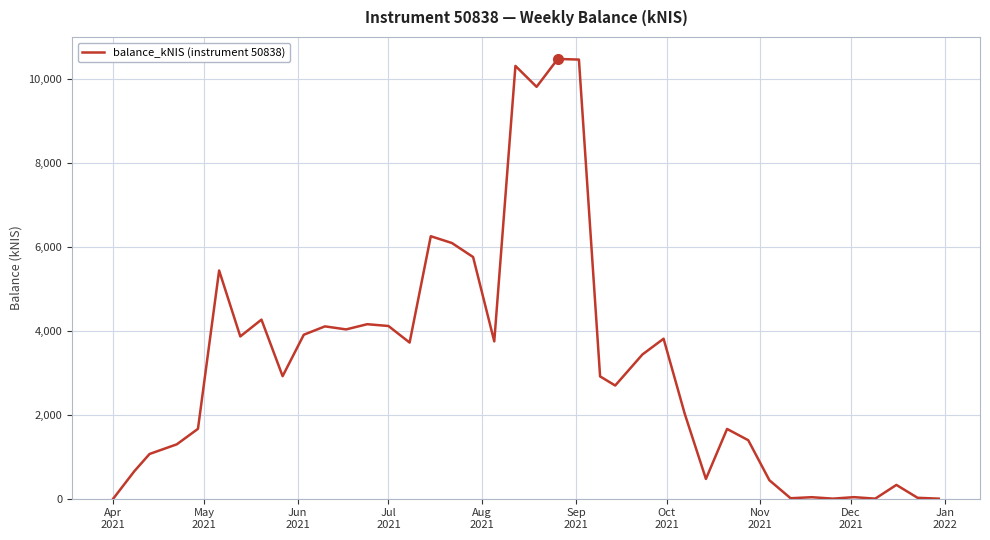

What is the difference between the maximum and minimum values?

10482.3